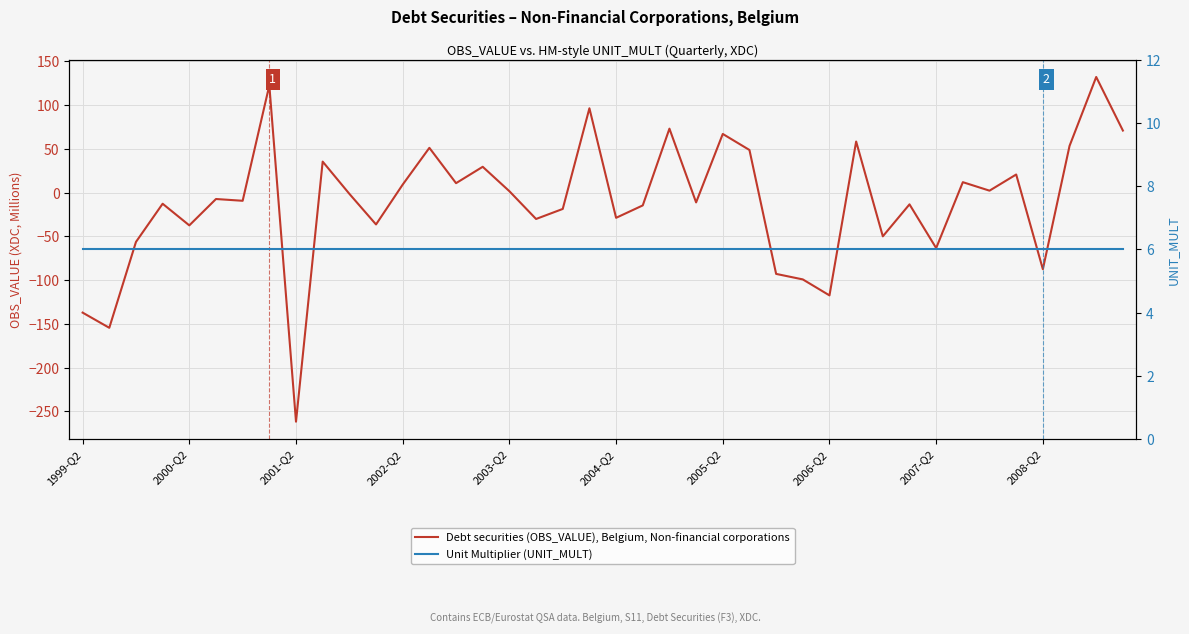

Which category has the highest value in the Unit Multiplier (UNIT_MULT) series?

1999-Q2